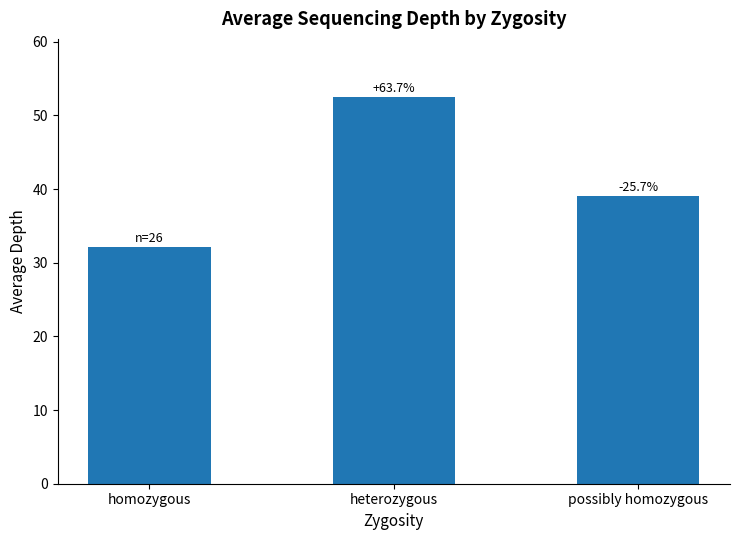

Are the bars horizontal?

No